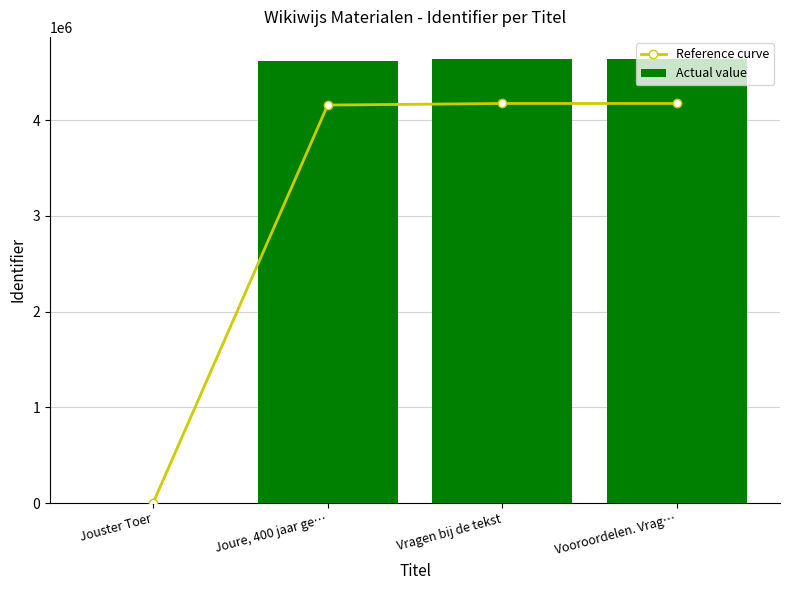

Which category has the highest value across all series?

Vooroordelen. Vrag…